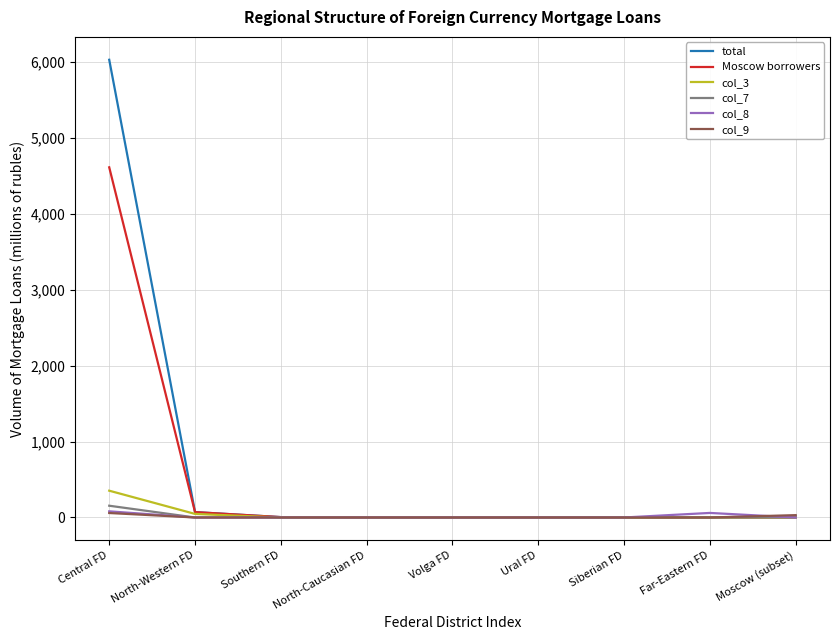

Is it true that col_9 equals 0 at Southern FD?

True